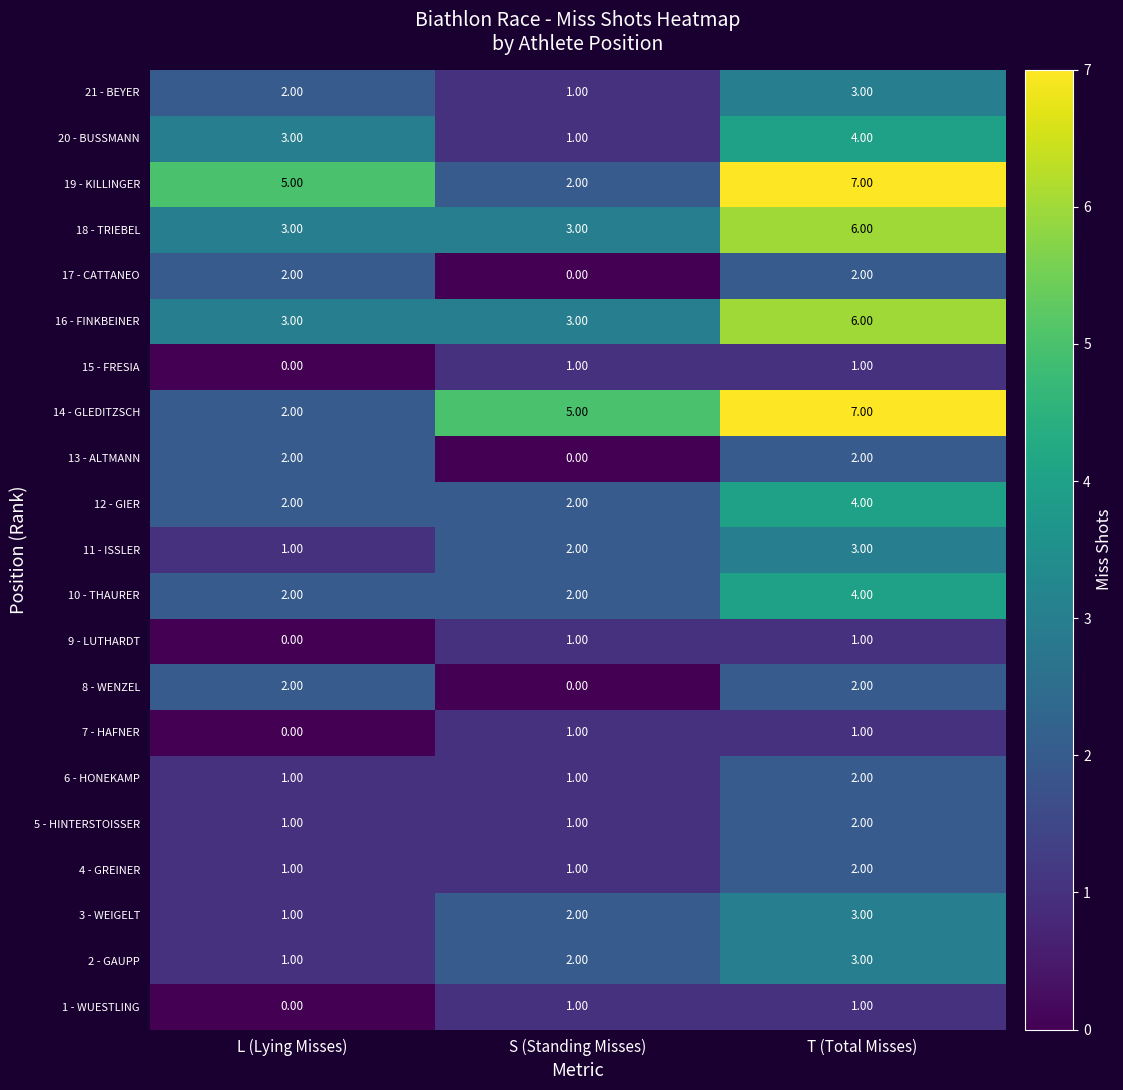

What is the average value of the 10 - THAURER series?

3